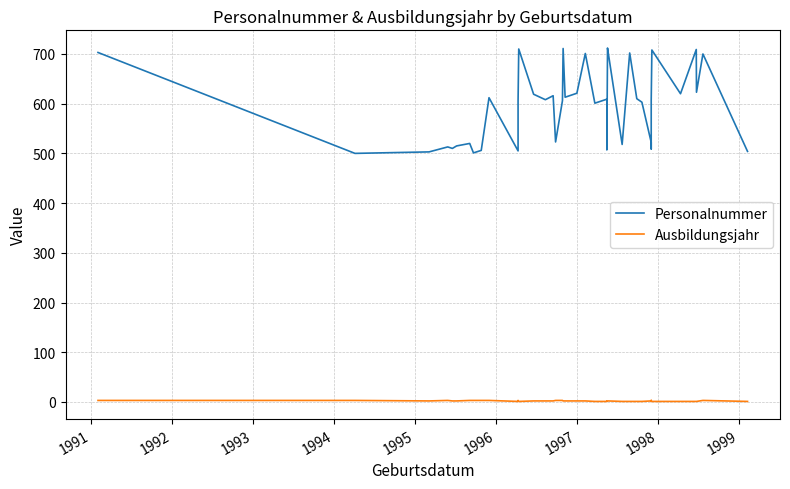

In Personalnummer, how many points are lower than both neighbors (excluding endpoints)?

13